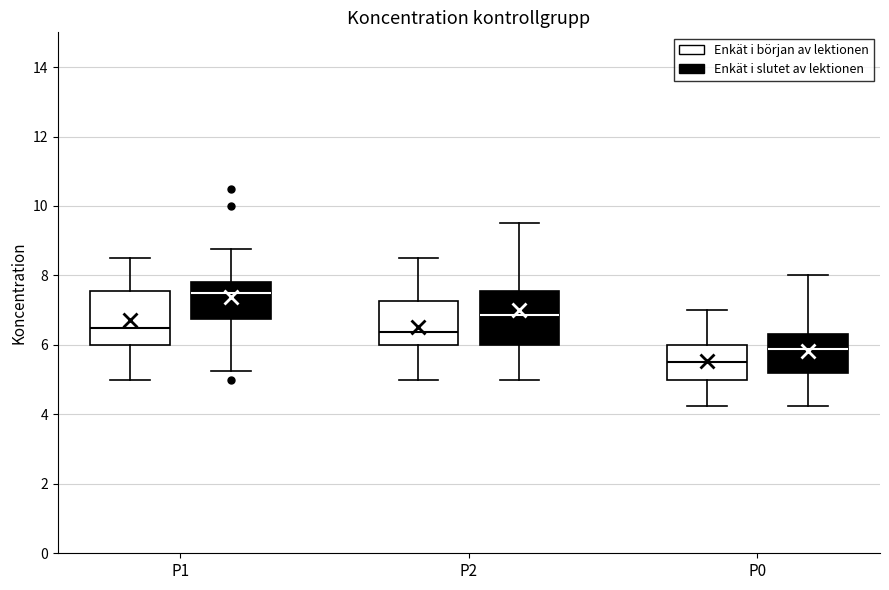

Reading left to right, read every box against the y-axis: the position of its median line, the range the box covers, and the ends of its whiskers. The values are not printed on the chart, so give them approximately, as read against the axis.

P1 (Enkät i början av lektionen): median 6.6, box 6.0 to 7.6, whiskers 5.0 to 8.6
P1 (Enkät i slutet av lektionen): median 7.6, box 6.8 to 7.8, whiskers 5.2 to 8.8
P2 (Enkät i början av lektionen): median 6.4, box 6.0 to 7.2, whiskers 5.0 to 8.6
P2 (Enkät i slutet av lektionen): median 6.8, box 6.0 to 7.6, whiskers 5.0 to 9.6
P0 (Enkät i början av lektionen): median 5.6, box 5.0 to 6.0, whiskers 4.2 to 7.0
P0 (Enkät i slutet av lektionen): median 5.8, box 5.2 to 6.4, whiskers 4.2 to 8.0